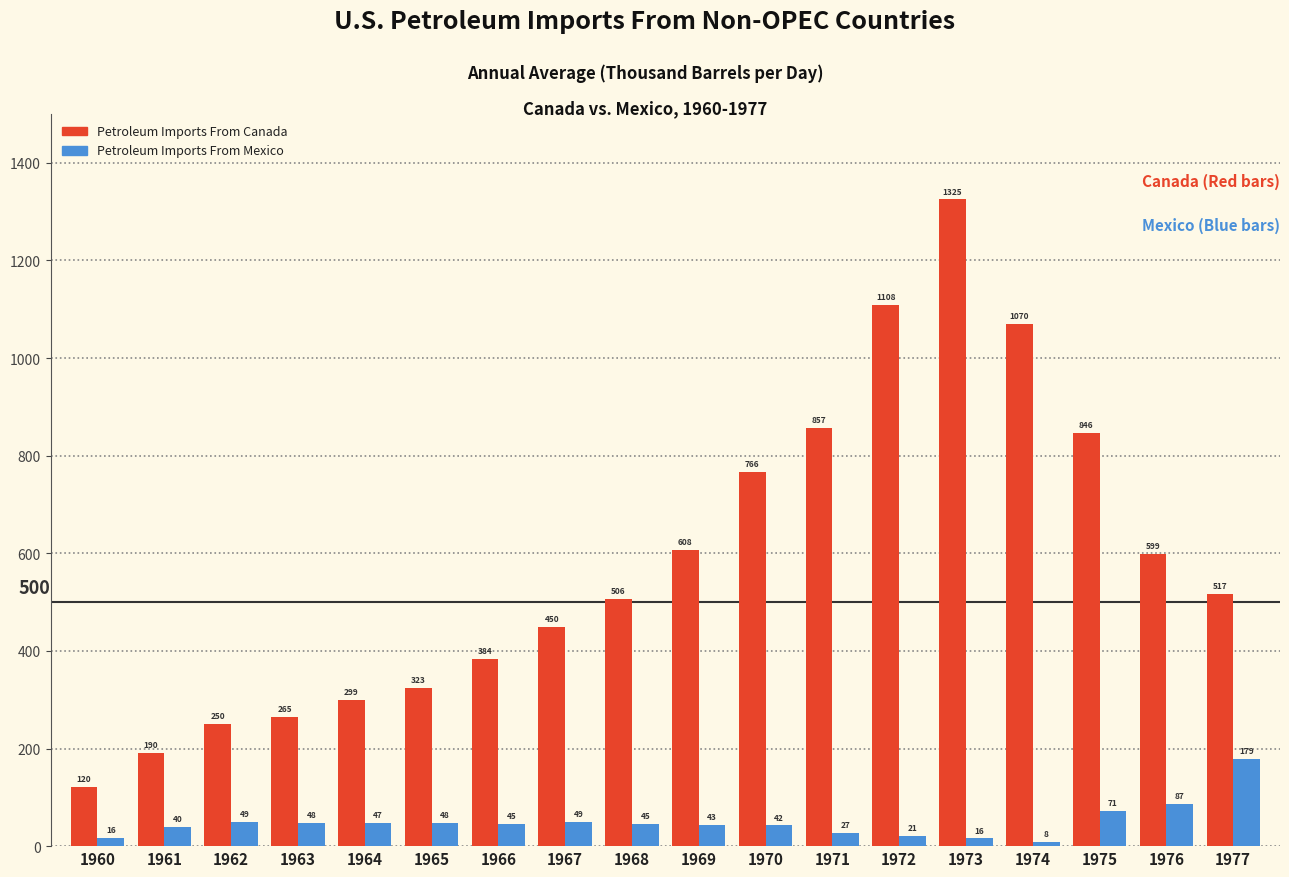

Rank the series at 1964 from lowest to highest value.

Petroleum Imports From Mexico, Petroleum Imports From Canada